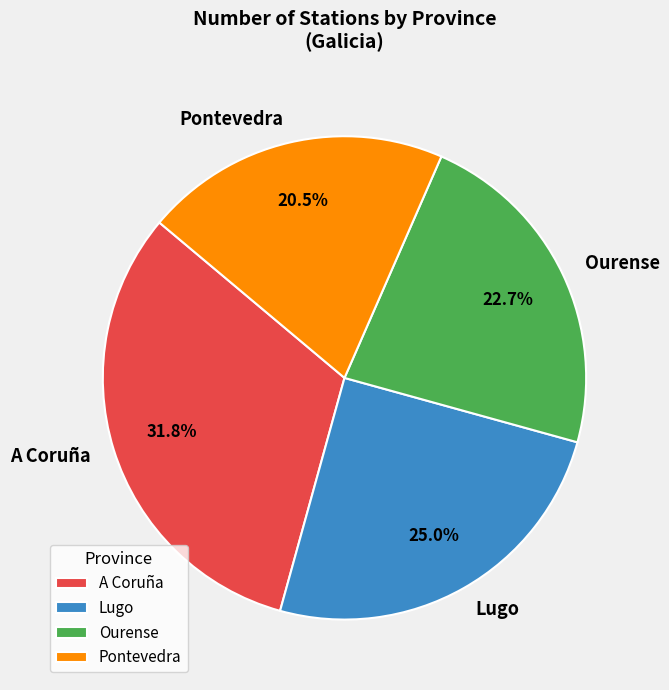

To the nearest percent, what is the difference between the largest and smallest slice percentages?

11%